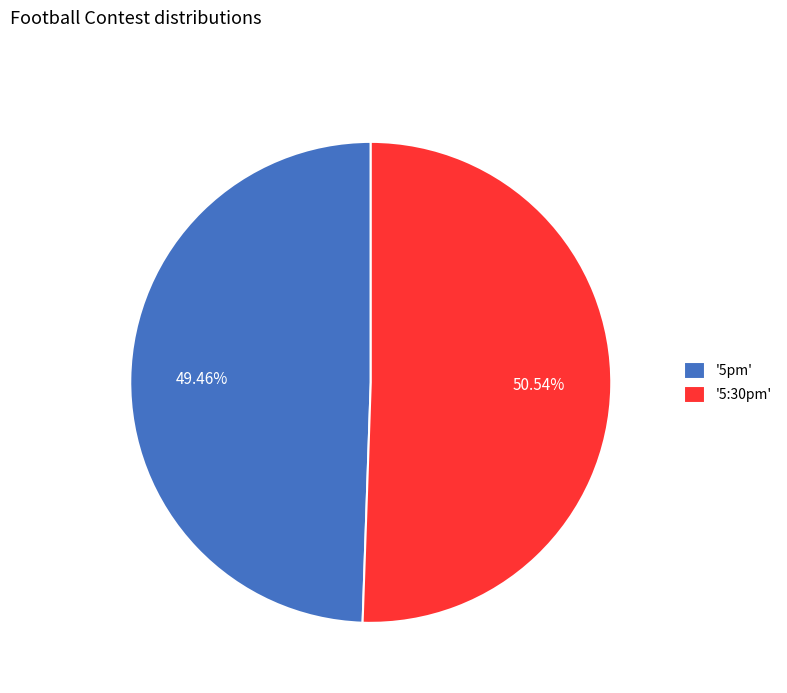

Combined, do '5:30pm' and '5pm' account for over 50%?

Yes